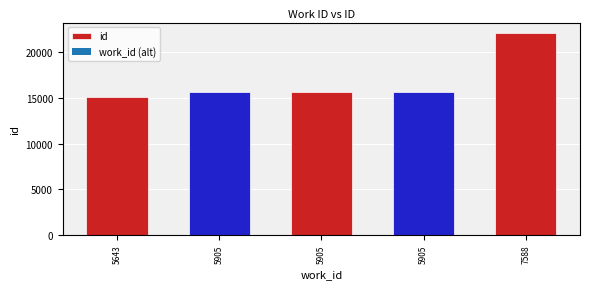

Reading left to right, transcribe all the data shown in this chart.

5643=15081	5905=15688	5905=15689	5905=15690	7588=22169